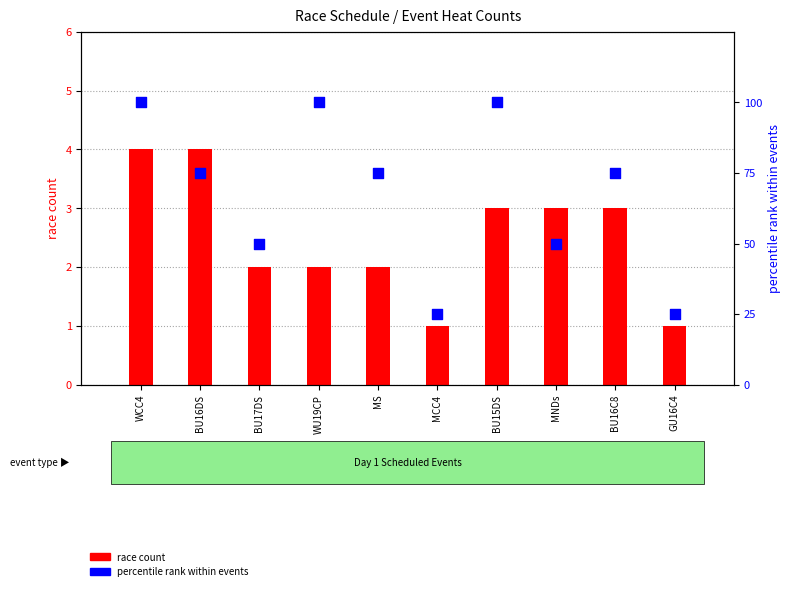

Which series reaches the maximum Y coordinate?

percentile rank within events